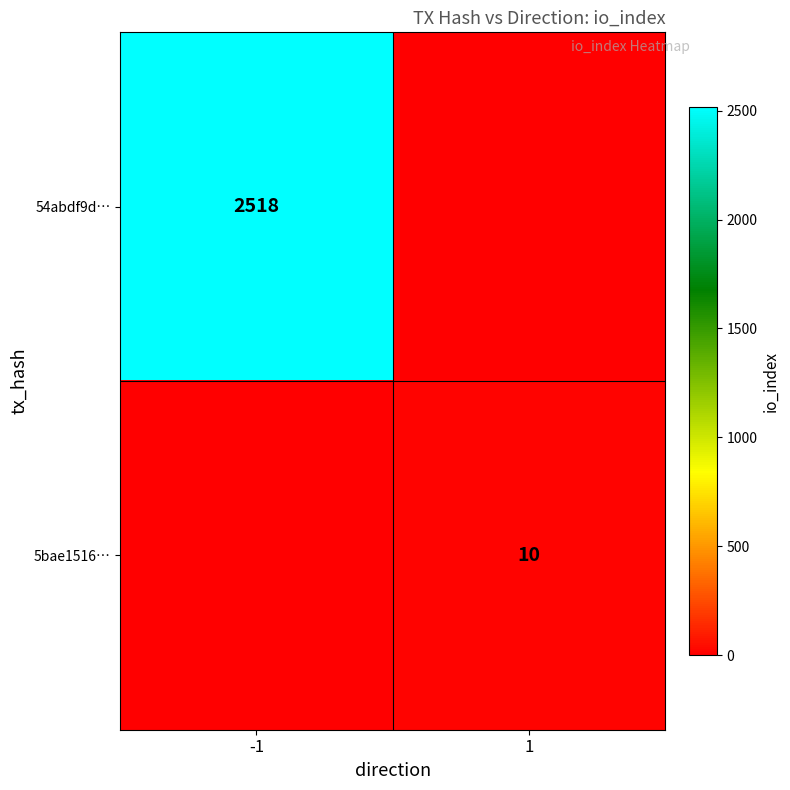

The value of 54abdf9d… at -1 is 2518. True or false?

True